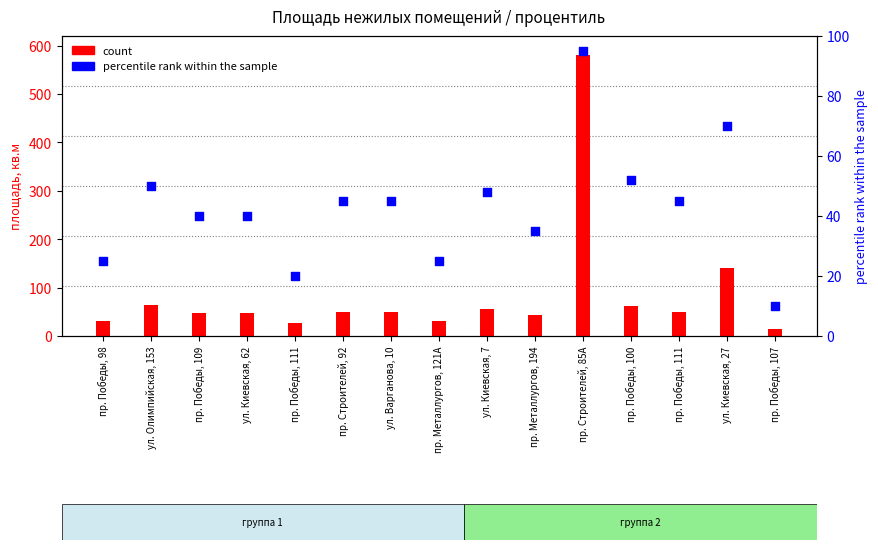

What are all the series names shown in the legend?

count, percentile rank within the sample